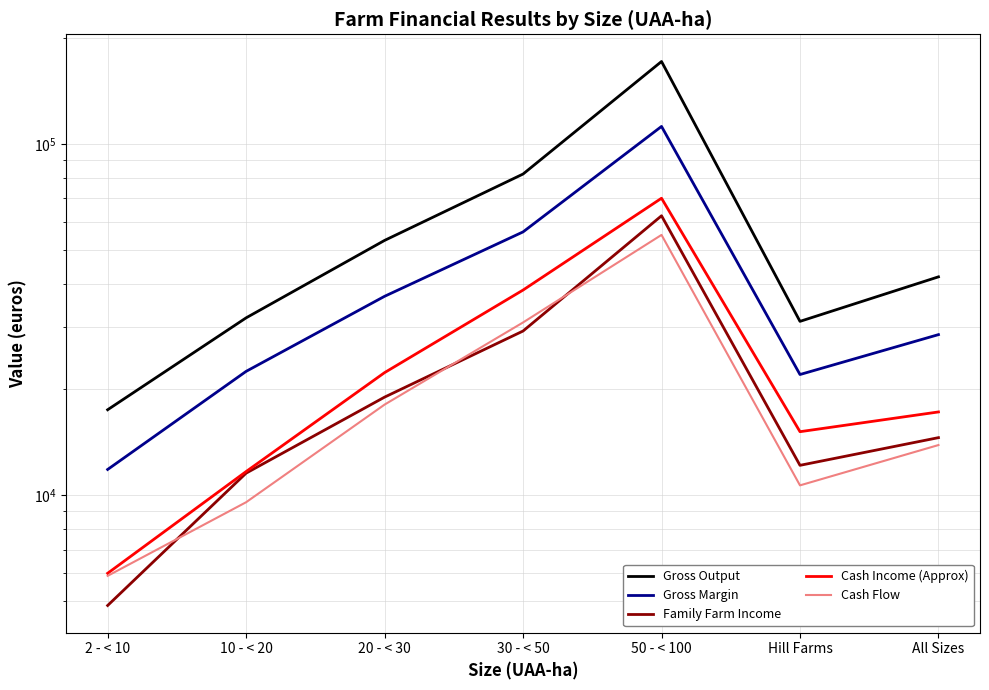

Reading left to right, transcribe all the data shown in this chart.

Gross Output: 2 - < 10=17496	10 - < 20=31952	20 - < 30=53078	30 - < 50=82002	50 - < 100=171441	Hill Farms=31225	All Sizes=41805
Gross Margin: 2 - < 10=11829	10 - < 20=22500	20 - < 30=36798	30 - < 50=56119	50 - < 100=112028	Hill Farms=22040	All Sizes=28626
Family Farm Income: 2 - < 10=4851	10 - < 20=11548	20 - < 30=19005	30 - < 50=29309	50 - < 100=62380	Hill Farms=12155	All Sizes=14573
Cash Income (Approx): 2 - < 10=5991	10 - < 20=11669	20 - < 30=22317	30 - < 50=38336	50 - < 100=69978	Hill Farms=15153	All Sizes=17247
Cash Flow: 2 - < 10=5891	10 - < 20=9544	20 - < 30=18097	30 - < 50=31003	50 - < 100=55030	Hill Farms=10659	All Sizes=13882